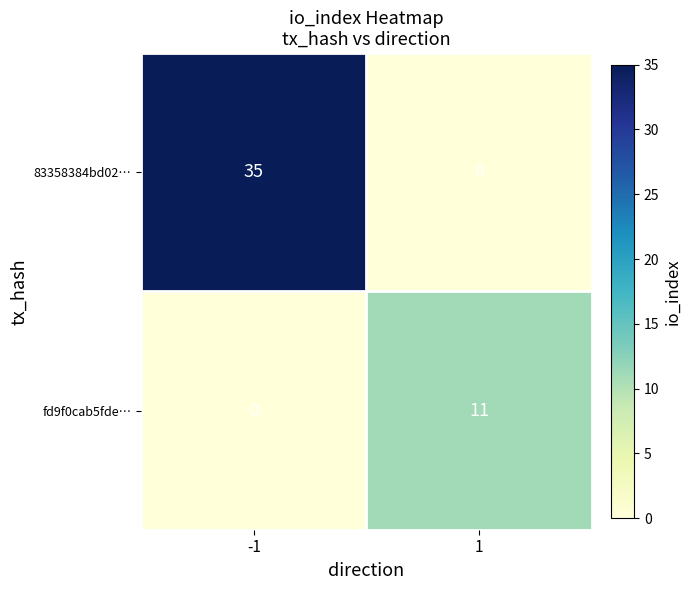

Reading right to left, transcribe all the data shown in this chart.

83358384bd02…: 0	35
fd9f0cab5fde…: 11	0